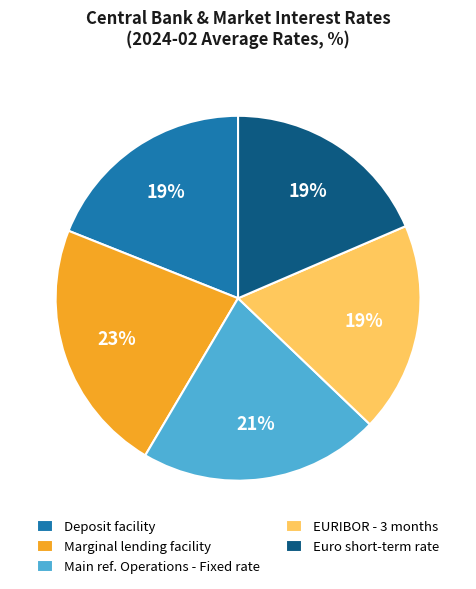

Is Deposit facility the majority of the pie?

No